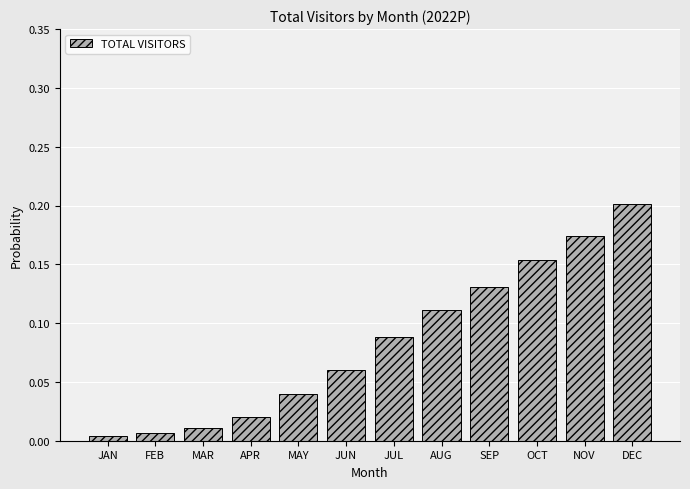

The chart shows a value of 0.2 at OCT. True or false?

True